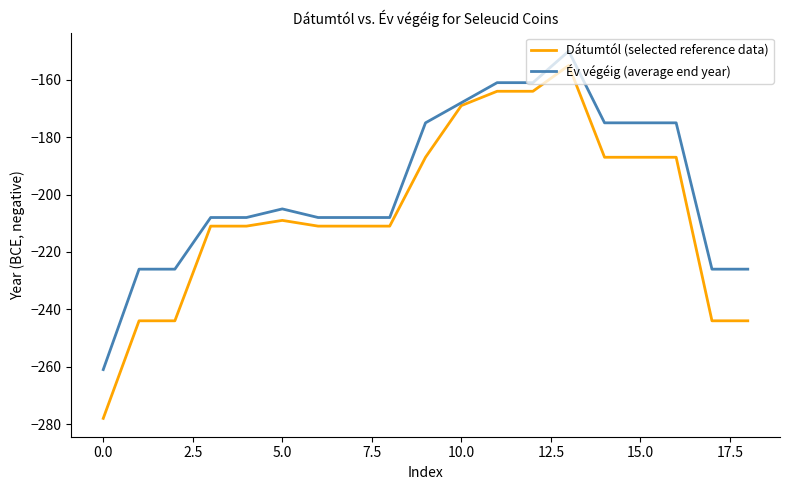

What is the smallest value displayed?

-278